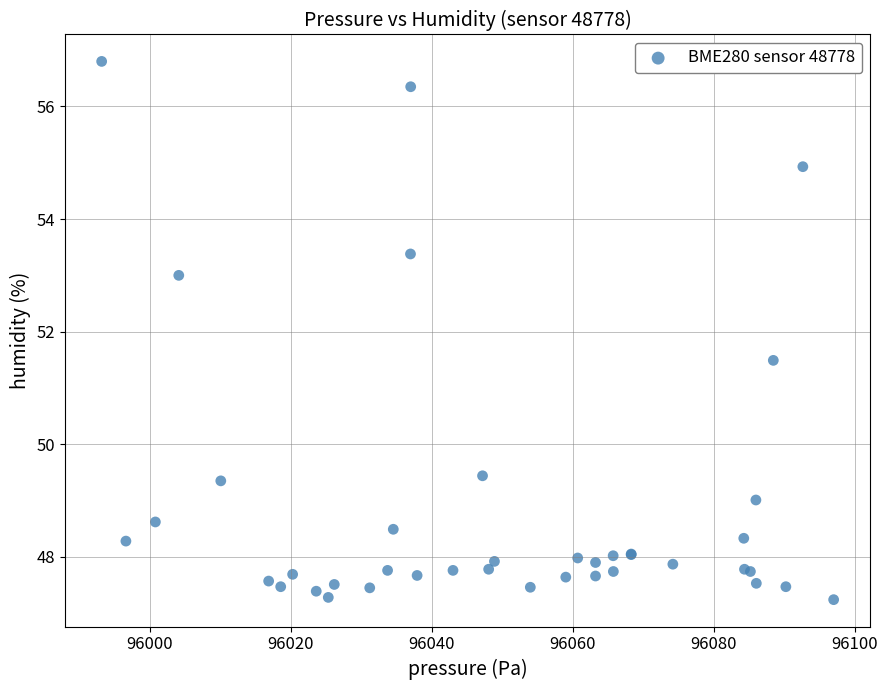

What Y value in the scatter plot is closest to 52?

51.5